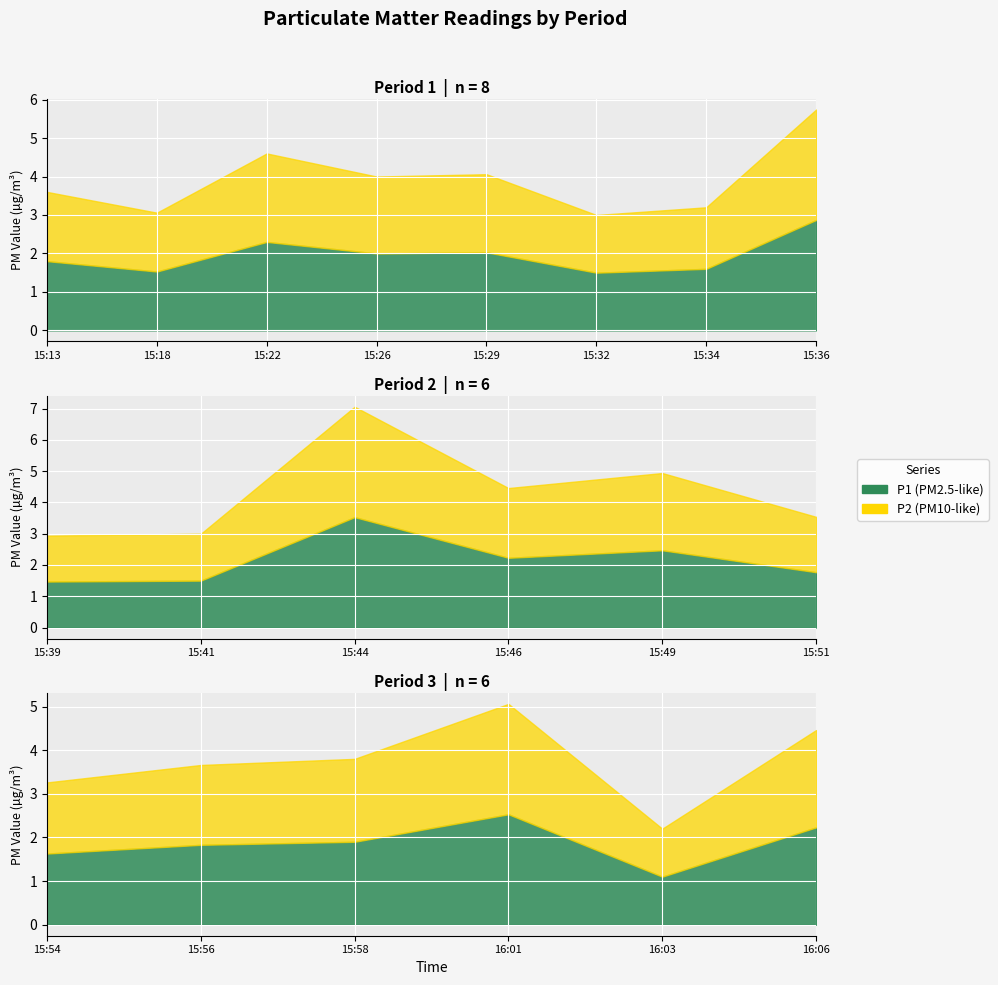

True or false: P1 has more than 2 points higher than both neighbors.

True